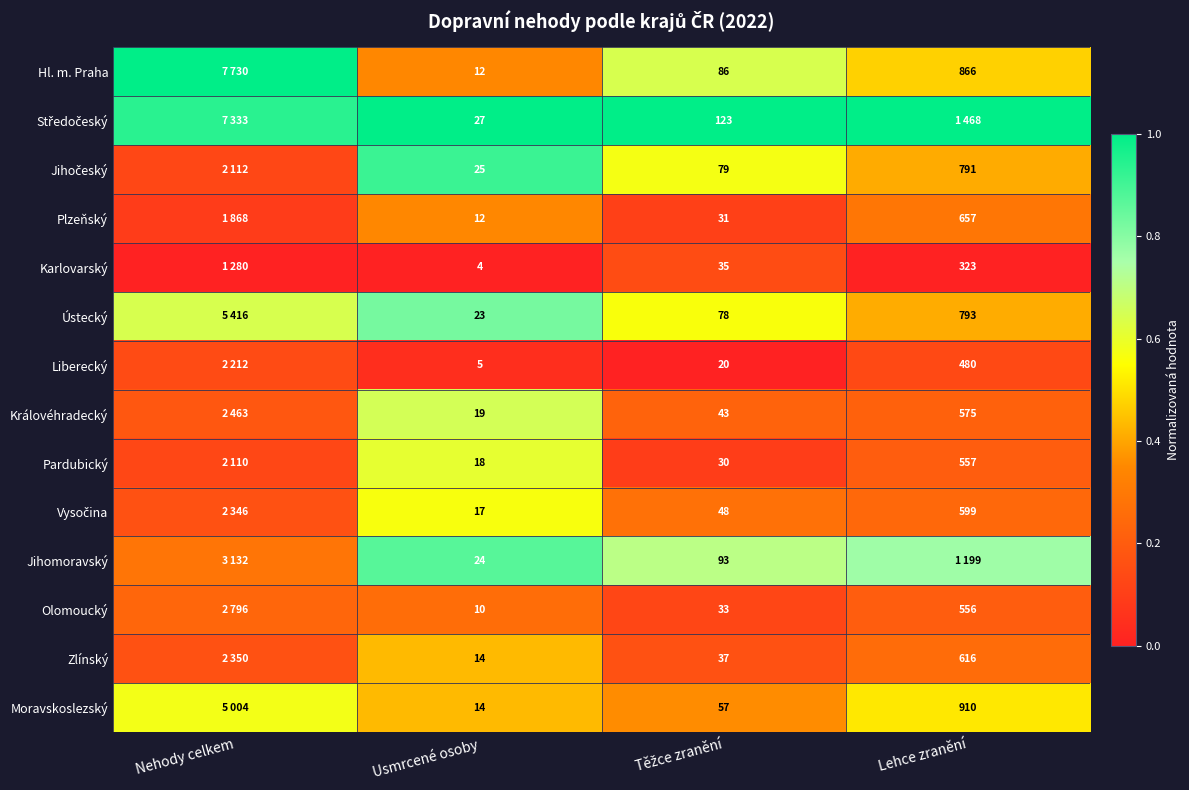

Is the value of Zlínský at Usmrcené osoby greater than the value of Plzeňský at Usmrcené osoby?

Yes